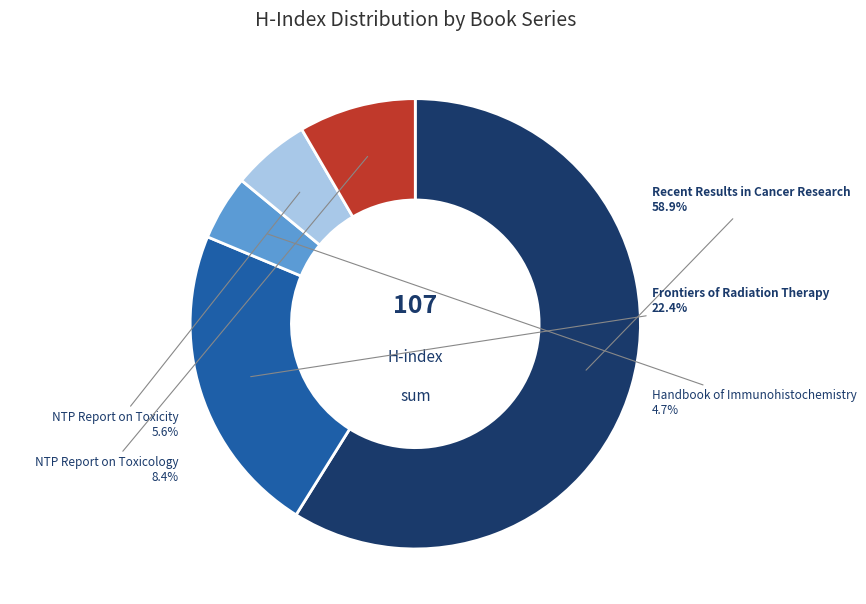

How many segments does this pie chart have?

5